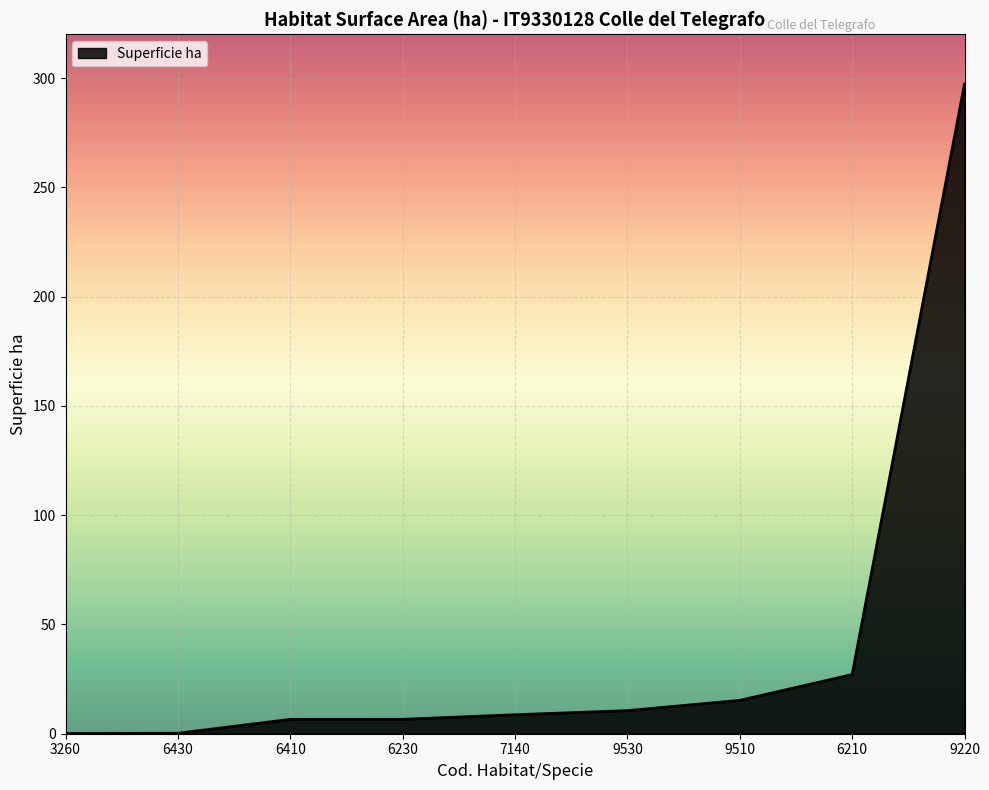

What is the difference between the maximum and minimum values?

297.1